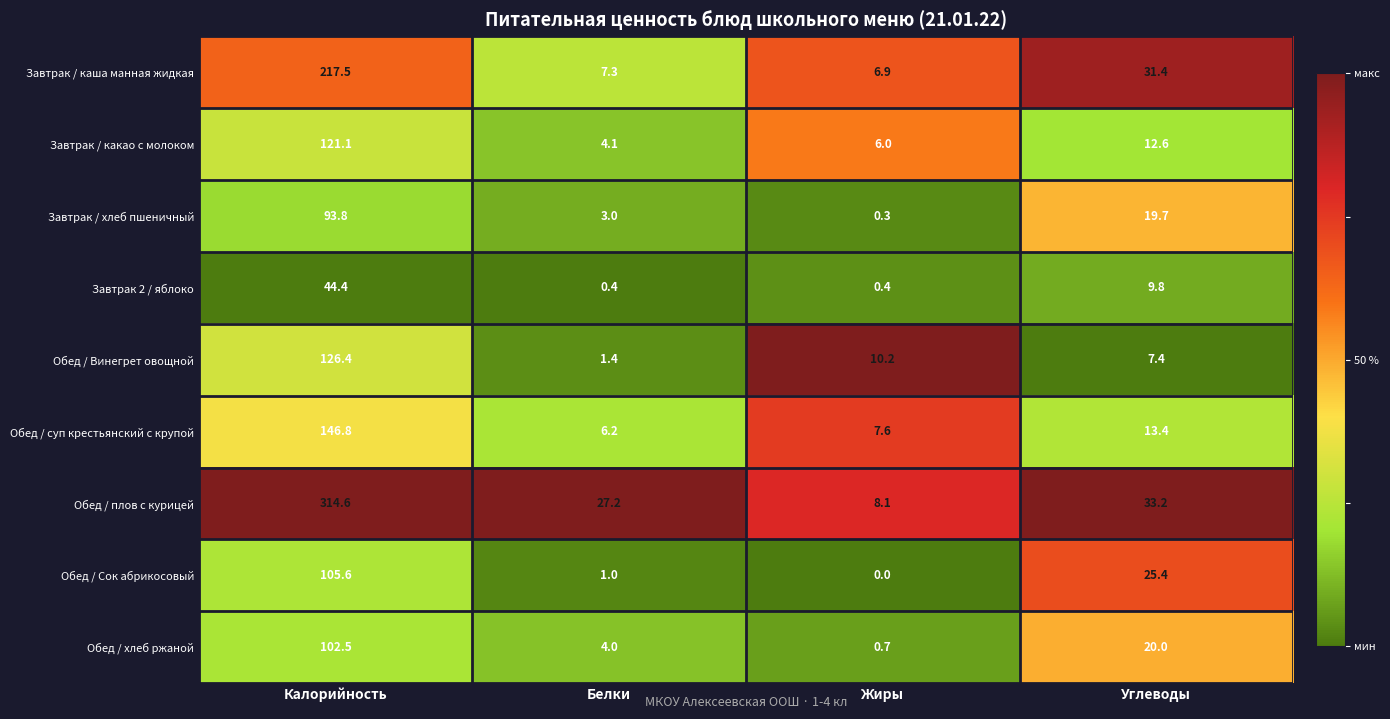

Count the number of data series in this chart.

9